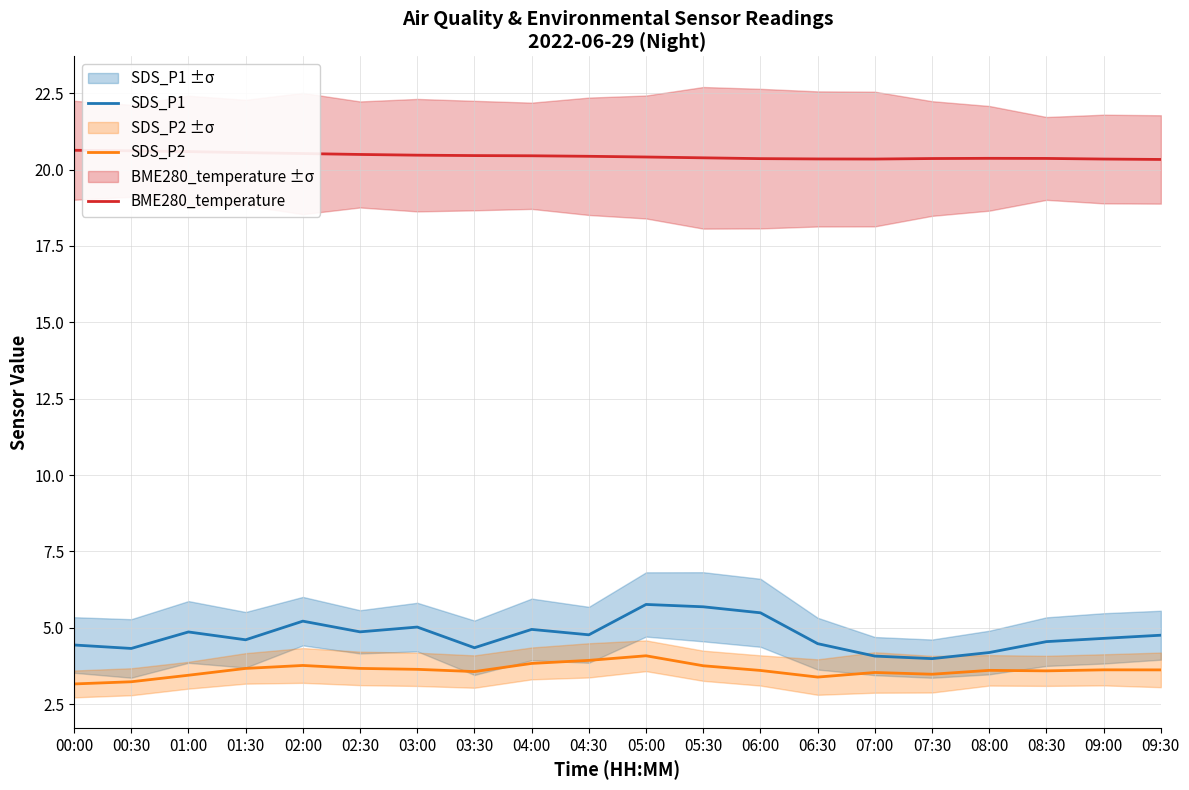

What is the lowest value of the SDS_P1 series?

4.0